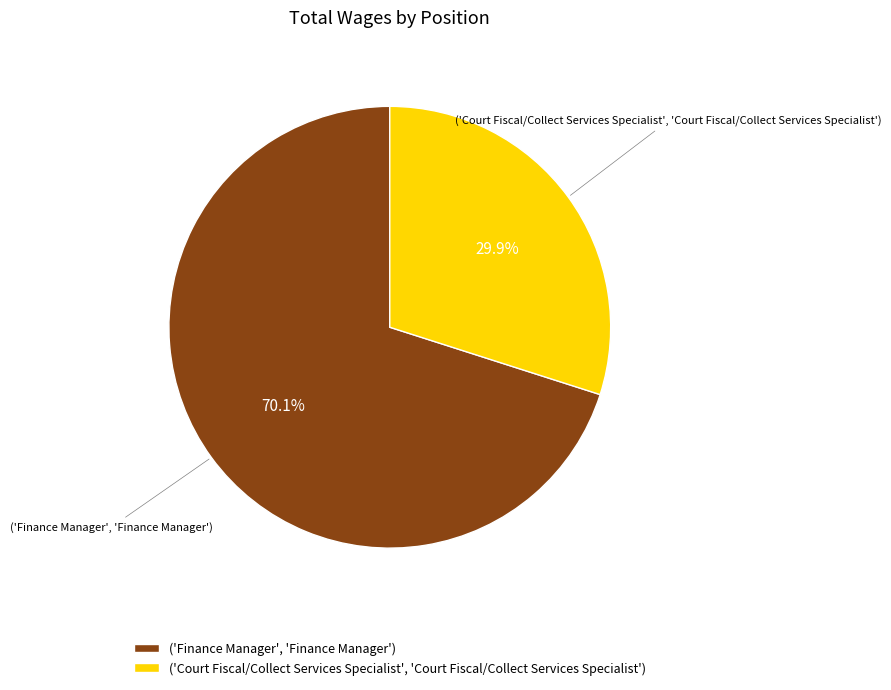

Which slice is the largest?

('Finance Manager', 'Finance Manager')